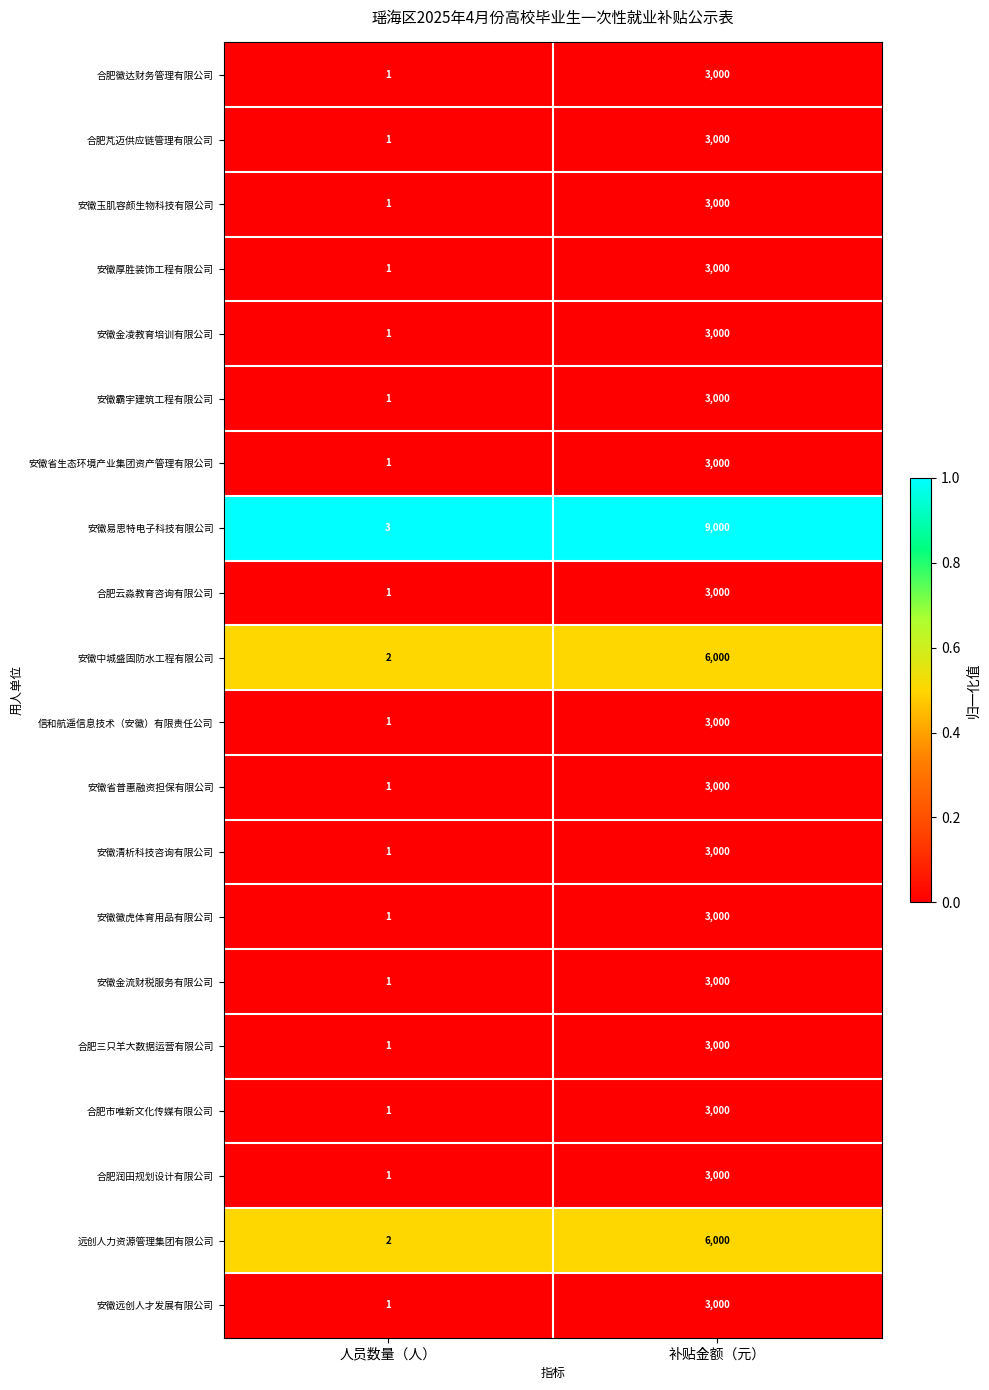

Which category has the highest value across all series?

补贴金额（元）